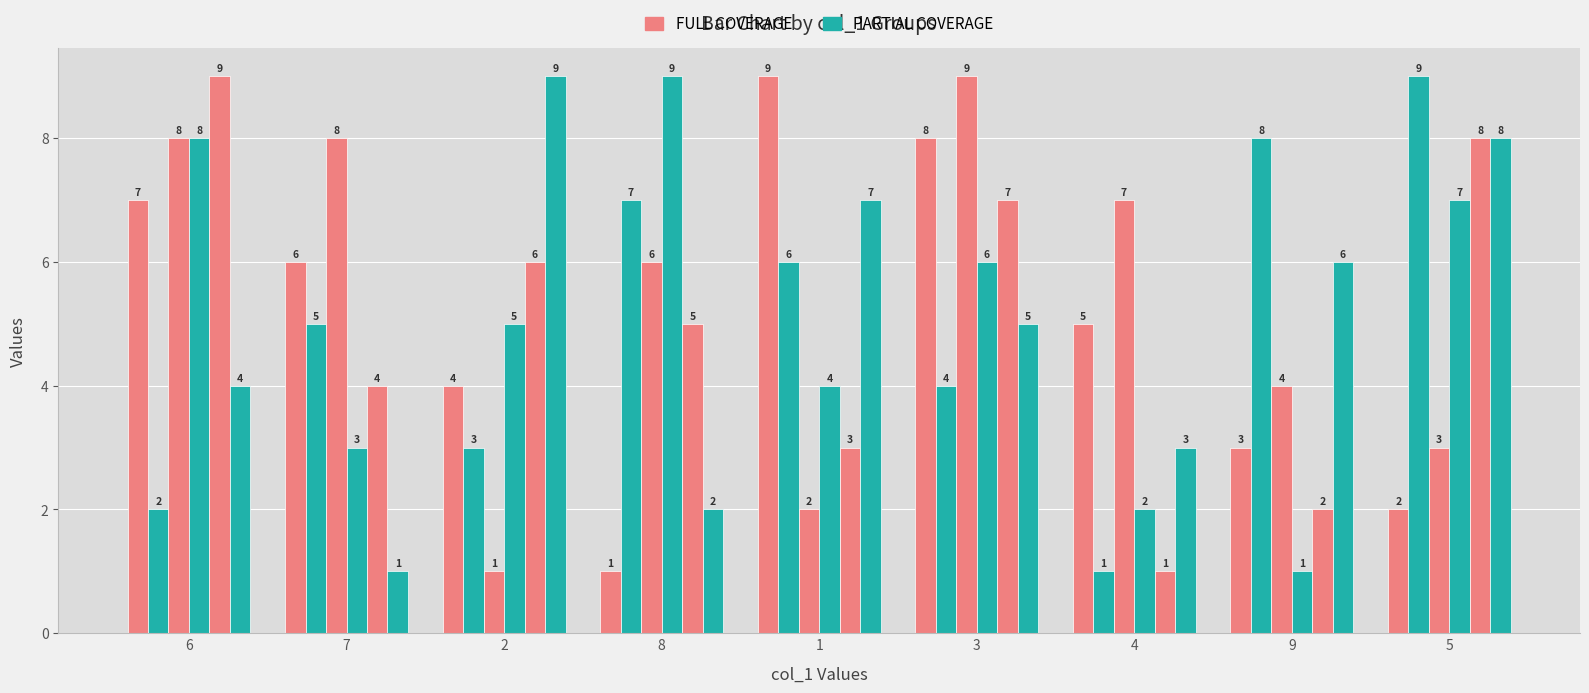

Reading left to right, what are all the values shown in this chart?

col_4: 6=7	7=6	2=4	8=1	1=9	3=8	4=5	9=3	5=2
col_6: 6=2	7=5	2=3	8=7	1=6	3=4	4=1	9=8	5=9
col_9: 6=8	7=8	2=1	8=6	1=2	3=9	4=7	9=4	5=3
col_2: 6=8	7=3	2=5	8=9	1=4	3=6	4=2	9=1	5=7
col_8: 6=9	7=4	2=6	8=5	1=3	3=7	4=1	9=2	5=8
col_3: 6=4	7=1	2=9	8=2	1=7	3=5	4=3	9=6	5=8